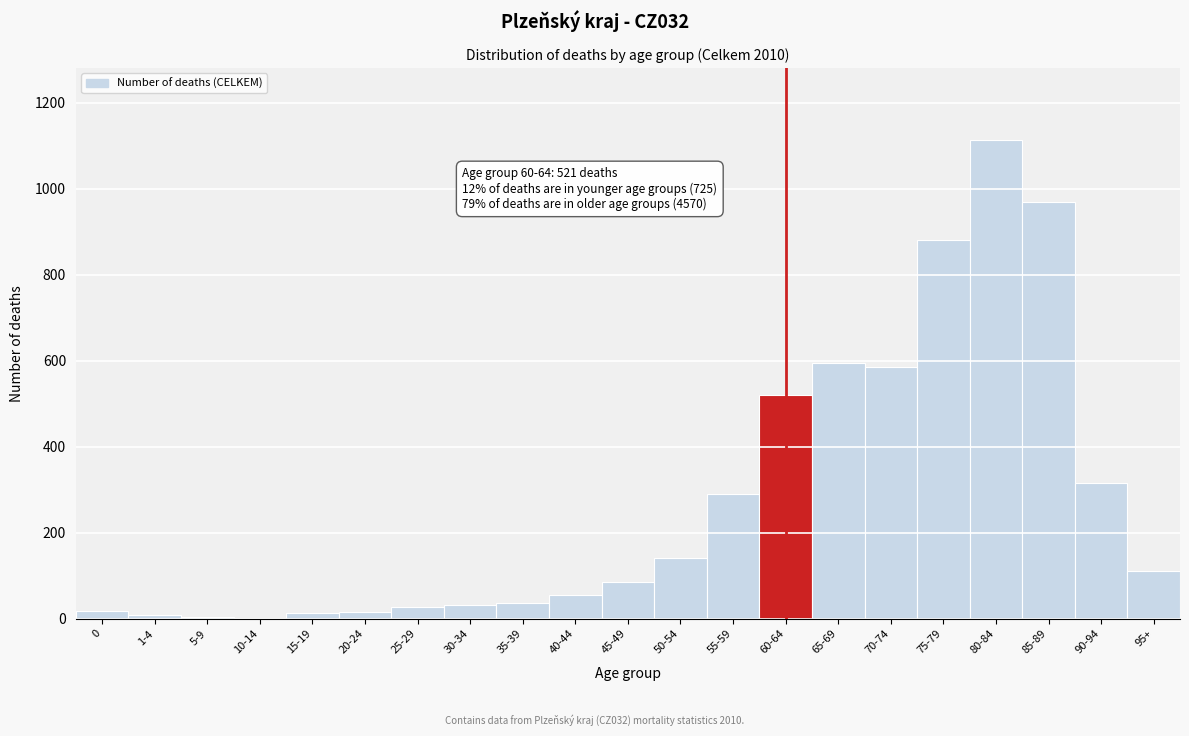

What is the sum of all values?

5816